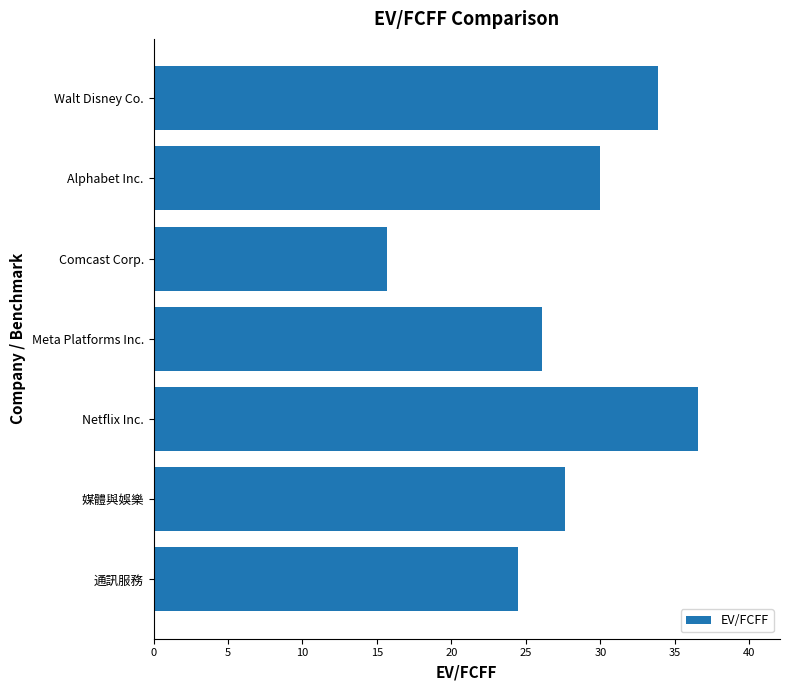

Reading top to bottom, transcribe all the data shown in this chart.

Walt Disney Co.=33.9	Alphabet Inc.=30.0	Comcast Corp.=15.6	Meta Platforms Inc.=26.1	Netflix Inc.=36.6	媒體與娛樂=27.6	通訊服務=24.5